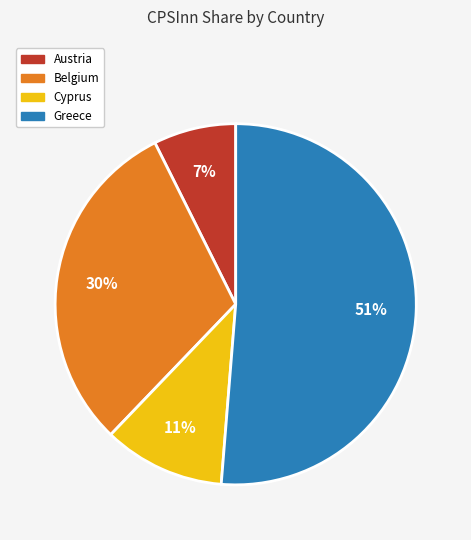

The Austria slice represents 21% of the pie. True or false?

False